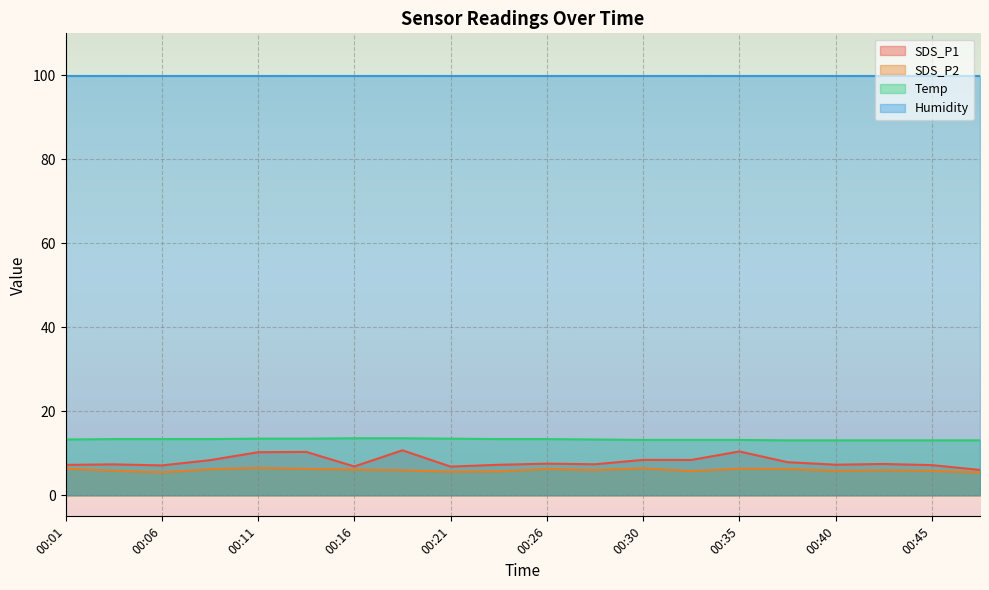

Count the number of categories in the chart.

20